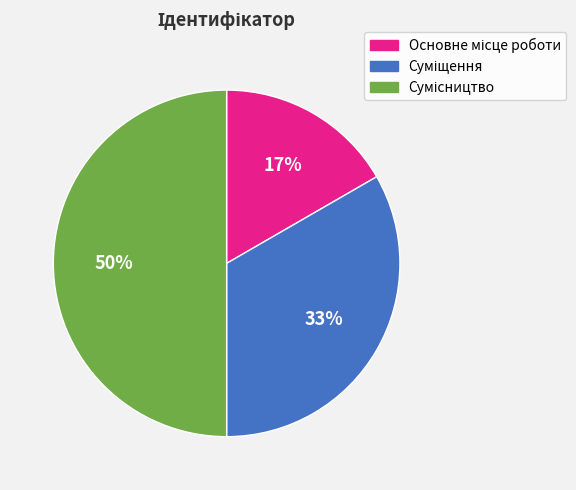

To the nearest percent, what is the difference between the largest and smallest slice percentages?

33%